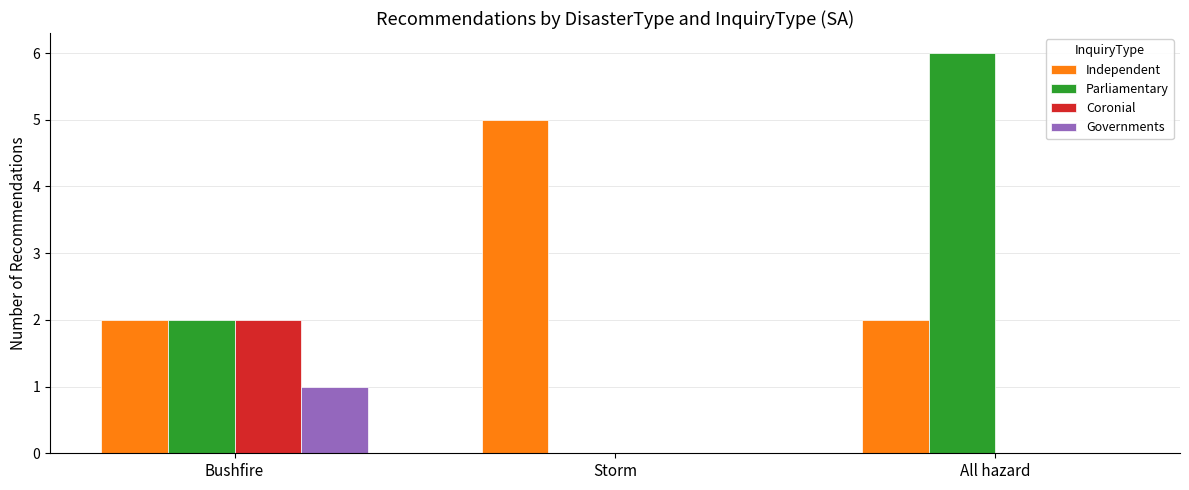

What are all the series names shown in the legend?

Independent, Parliamentary, Coronial, Governments